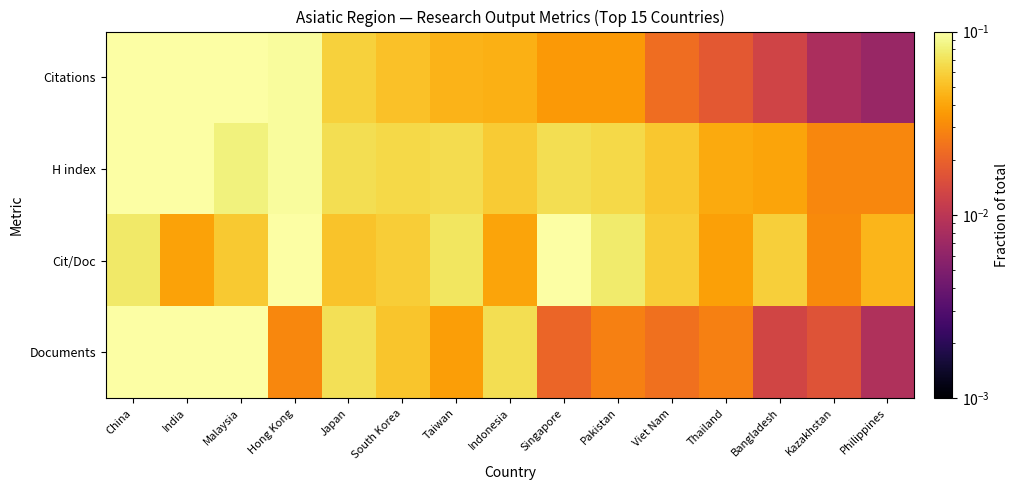

Which series has the widest spread of values?

Citations